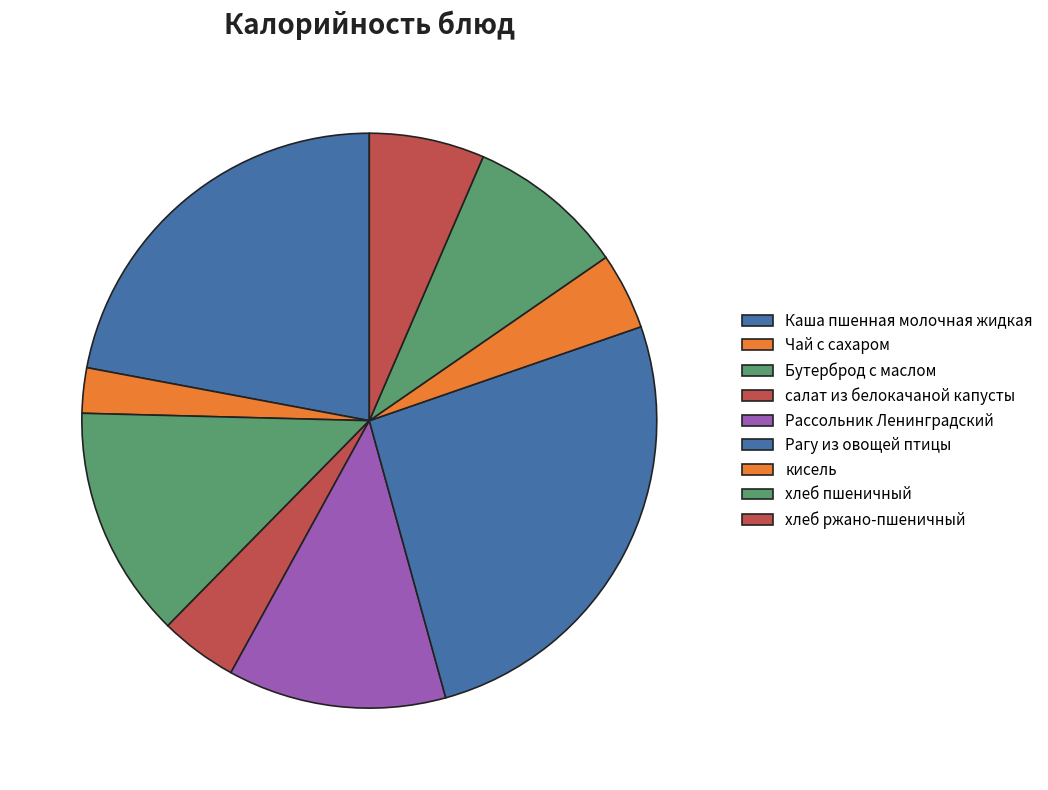

To the nearest percent, what percentage of the pie is хлеб ржано-пшеничный?

6%